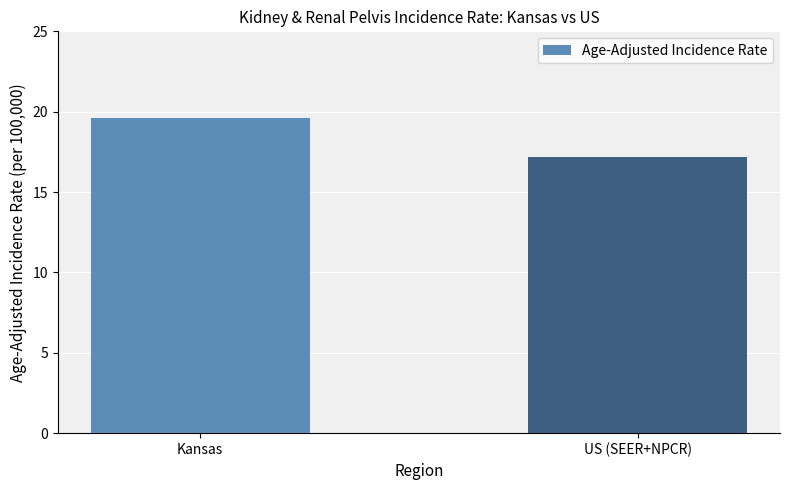

Reading right to left, extract all data points from this chart.

US (SEER+NPCR)=17.2	Kansas=19.6